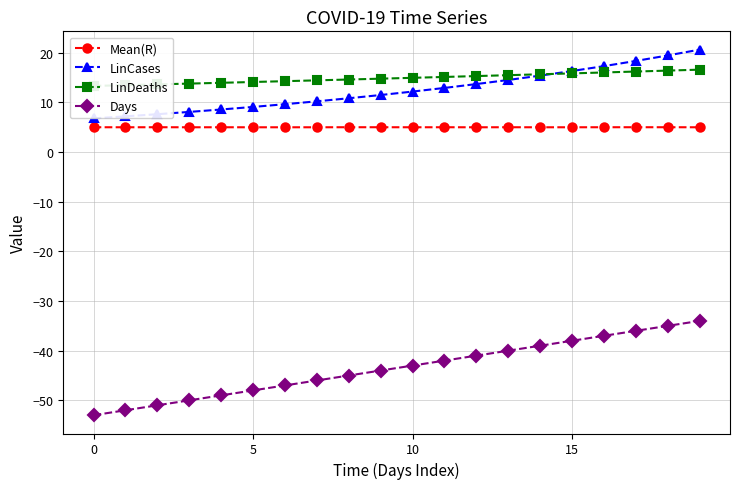

True or false: LinDeaths and Days intersect in this chart.

False